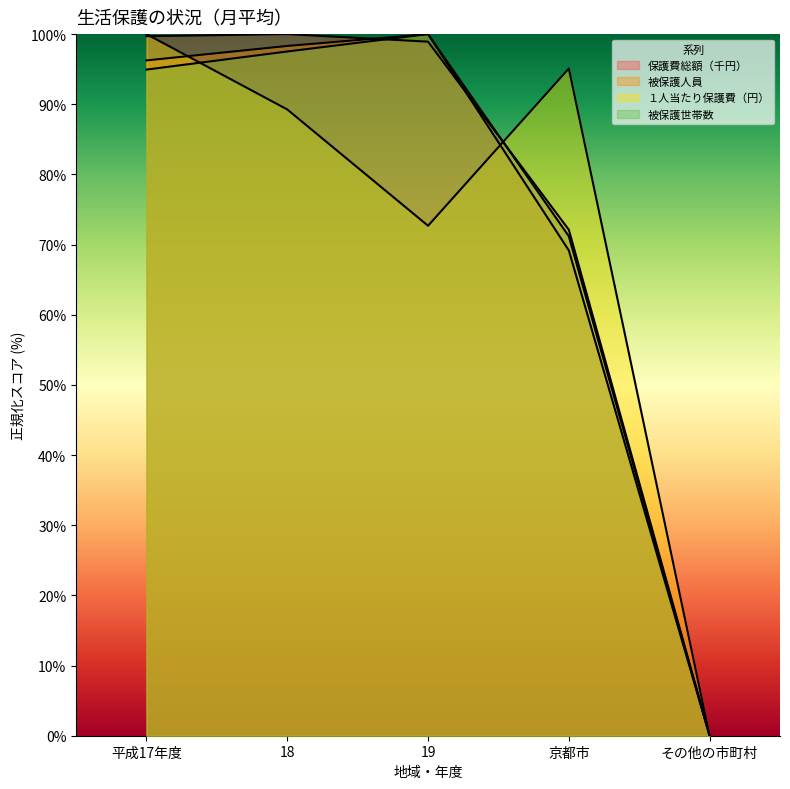

What is the label of the 3rd point from the right?

19